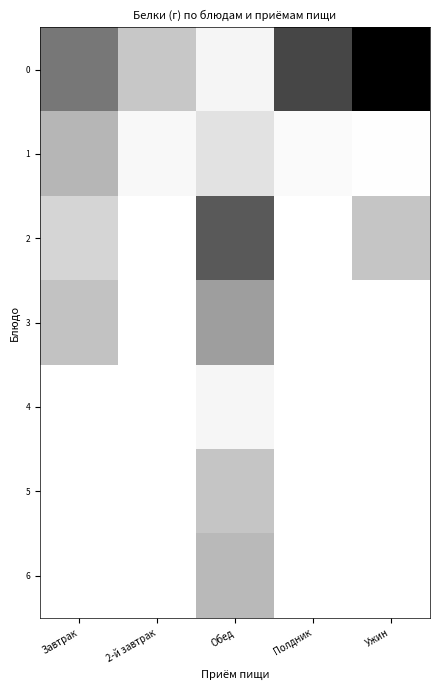

True or false: 3 has a value of 2.3 at Полдник.

False